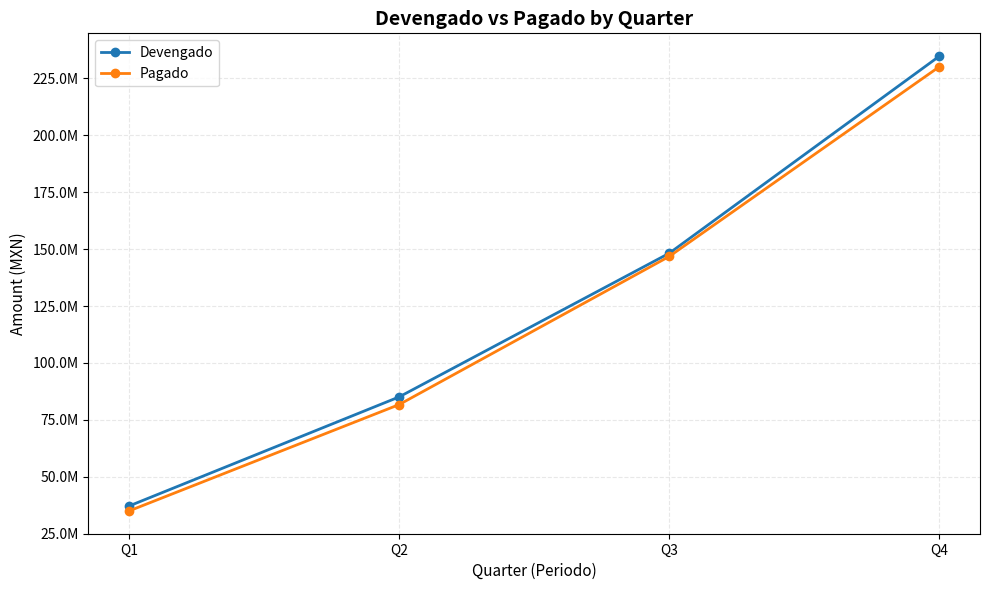

True or false: Pagado and Devengado cross at least once.

False